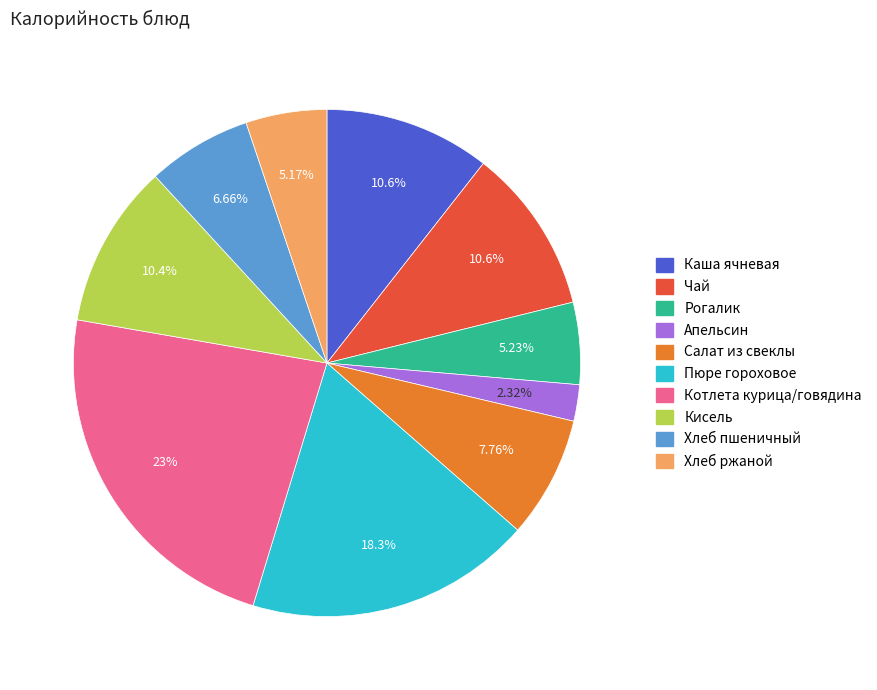

Which slice is the largest?

Котлета курица/говядина